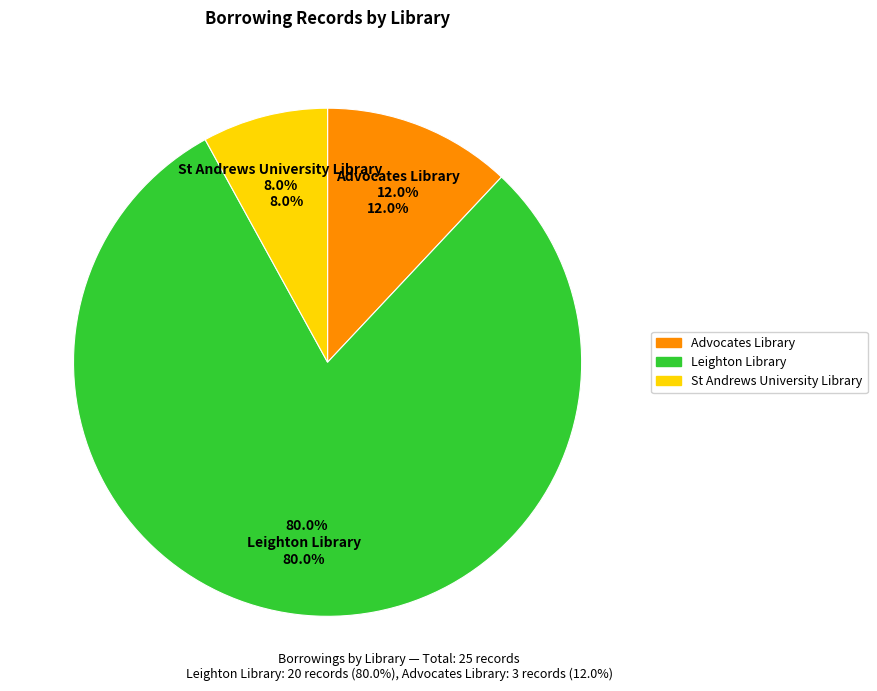

Combined, what portion of the pie is Leighton Library and St Andrews University Library?

88.0%